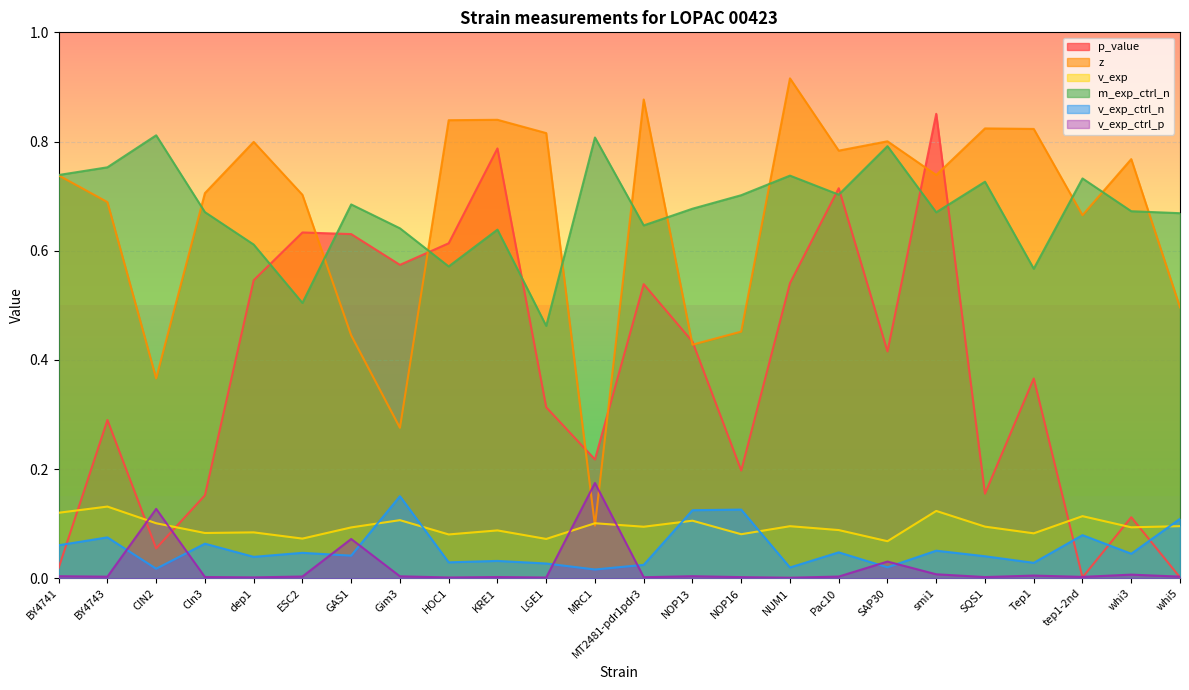

Reading left to right, transcribe all the data shown in this chart.

p_value: BY4741=0.0	BY4743=0.3	CIN2=0.1	Cln3=0.2	dep1=0.5	ESC2=0.6	GAS1=0.6	Gim3=0.6	HOC1=0.6	KRE1=0.8	LGE1=0.3	MRC1=0.2	MT2481-pdr1pdr3=0.5	NOP13=0.4	NOP16=0.2	NUM1=0.5	Pac10=0.7	SAP30=0.4	smi1=0.9	SQS1=0.2	Tep1=0.4	tep1-2nd=0.0	whi3=0.1	whi5=0.0
z: BY4741=0.7	BY4743=0.7	CIN2=0.4	Cln3=0.7	dep1=0.8	ESC2=0.7	GAS1=0.4	Gim3=0.3	HOC1=0.8	KRE1=0.8	LGE1=0.8	MRC1=0.1	MT2481-pdr1pdr3=0.9	NOP13=0.4	NOP16=0.5	NUM1=0.9	Pac10=0.8	SAP30=0.8	smi1=0.7	SQS1=0.8	Tep1=0.8	tep1-2nd=0.7	whi3=0.8	whi5=0.5
v_exp: BY4741=0.1	BY4743=0.1	CIN2=0.1	Cln3=0.1	dep1=0.1	ESC2=0.1	GAS1=0.1	Gim3=0.1	HOC1=0.1	KRE1=0.1	LGE1=0.1	MRC1=0.1	MT2481-pdr1pdr3=0.1	NOP13=0.1	NOP16=0.1	NUM1=0.1	Pac10=0.1	SAP30=0.1	smi1=0.1	SQS1=0.1	Tep1=0.1	tep1-2nd=0.1	whi3=0.1	whi5=0.1
m_exp_ctrl_n: BY4741=0.7	BY4743=0.8	CIN2=0.8	Cln3=0.7	dep1=0.6	ESC2=0.5	GAS1=0.7	Gim3=0.6	HOC1=0.6	KRE1=0.6	LGE1=0.5	MRC1=0.8	MT2481-pdr1pdr3=0.6	NOP13=0.7	NOP16=0.7	NUM1=0.7	Pac10=0.7	SAP30=0.8	smi1=0.7	SQS1=0.7	Tep1=0.6	tep1-2nd=0.7	whi3=0.7	whi5=0.7
v_exp_ctrl_n: BY4741=0.1	BY4743=0.1	CIN2=0.0	Cln3=0.1	dep1=0.0	ESC2=0.0	GAS1=0.0	Gim3=0.2	HOC1=0.0	KRE1=0.0	LGE1=0.0	MRC1=0.0	MT2481-pdr1pdr3=0.0	NOP13=0.1	NOP16=0.1	NUM1=0.0	Pac10=0.0	SAP30=0.0	smi1=0.1	SQS1=0.0	Tep1=0.0	tep1-2nd=0.1	whi3=0.0	whi5=0.1
v_exp_ctrl_p: BY4741=0.0	BY4743=0.0	CIN2=0.1	Cln3=0.0	dep1=0.0	ESC2=0.0	GAS1=0.1	Gim3=0.0	HOC1=0.0	KRE1=0.0	LGE1=0.0	MRC1=0.2	MT2481-pdr1pdr3=0.0	NOP13=0.0	NOP16=0.0	NUM1=0.0	Pac10=0.0	SAP30=0.0	smi1=0.0	SQS1=0.0	Tep1=0.0	tep1-2nd=0.0	whi3=0.0	whi5=0.0